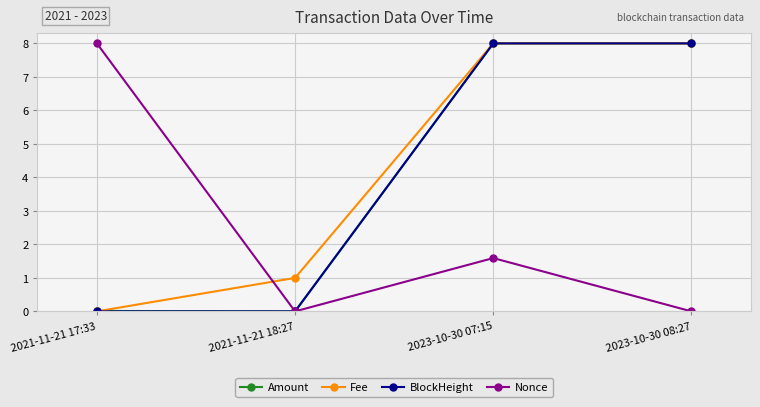

True or false: BlockHeight has more than 1 interior local peaks.

False